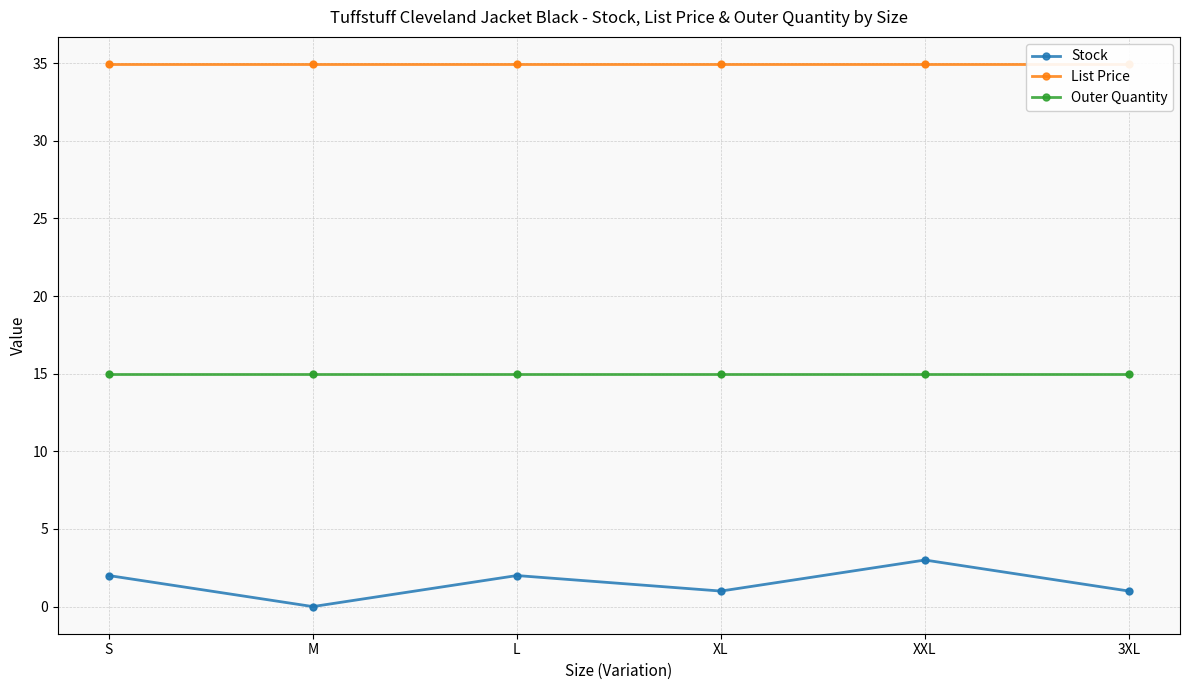

Which series contains the lowest Y value?

Stock